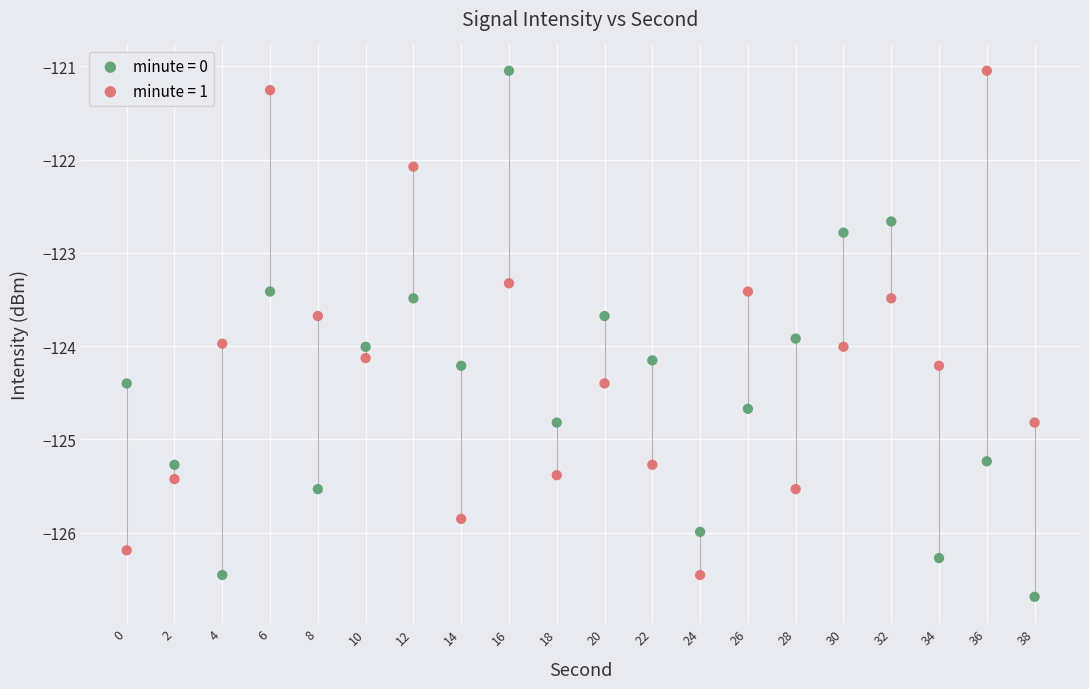

What are all the series names shown in the legend?

minute = 0, minute = 1